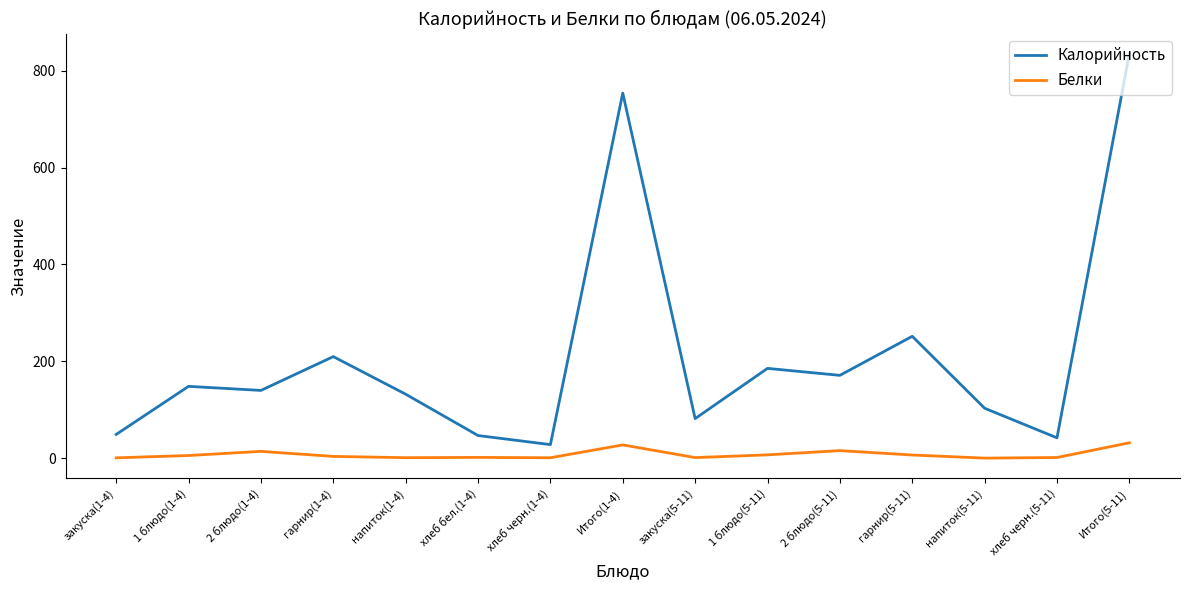

At how many categories does at least one series exceed 637?

2